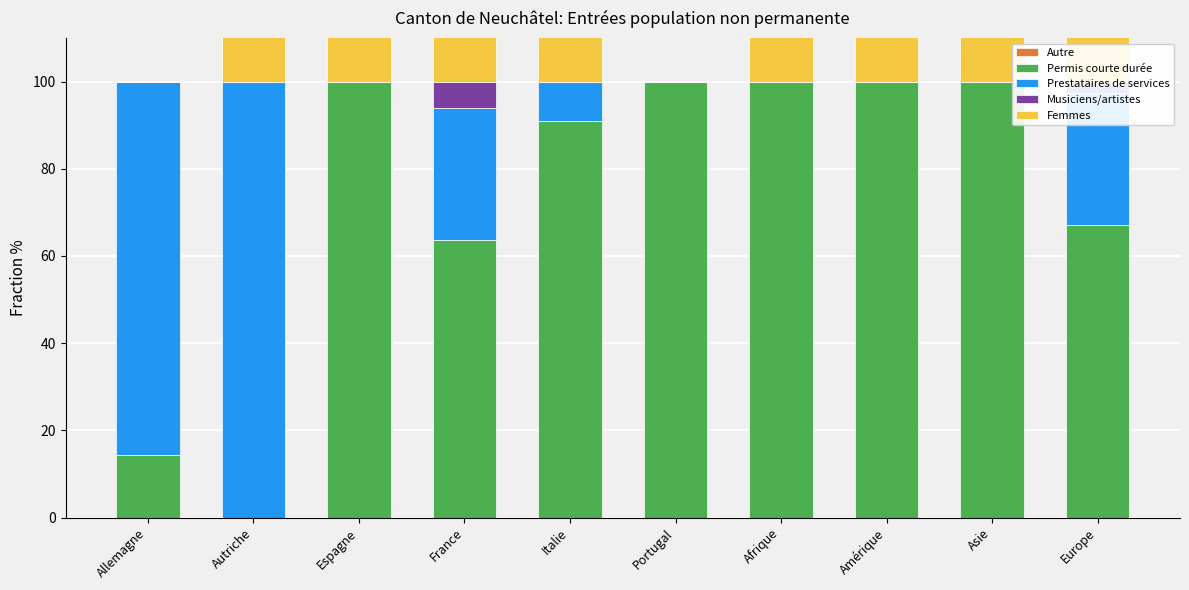

What is the average value of the Permis courte durée series?

73.6